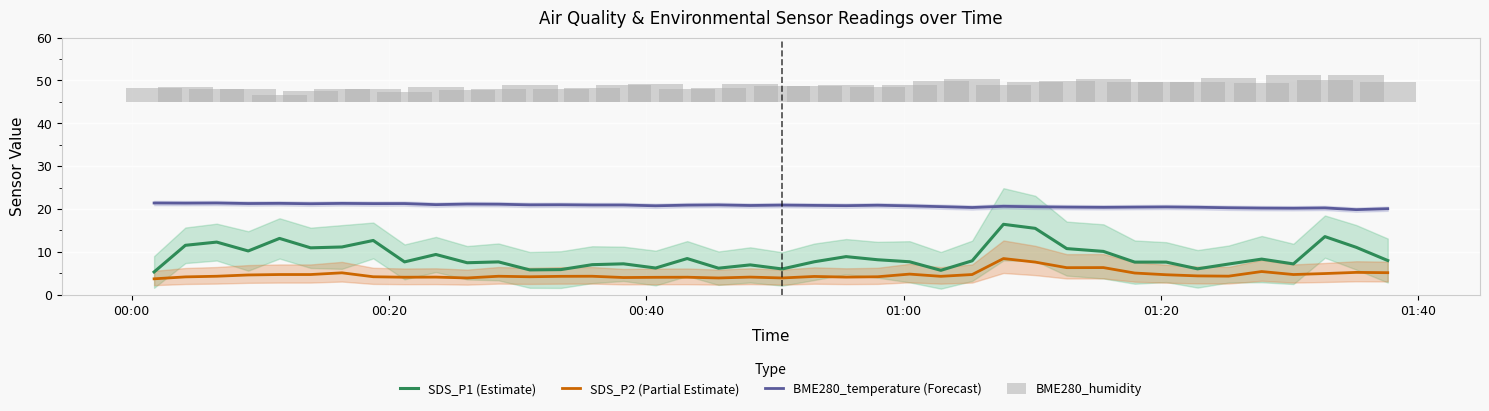

True or false: SDS_P2 (Partial Estimate) and SDS_P1 (Estimate) intersect in this chart.

False